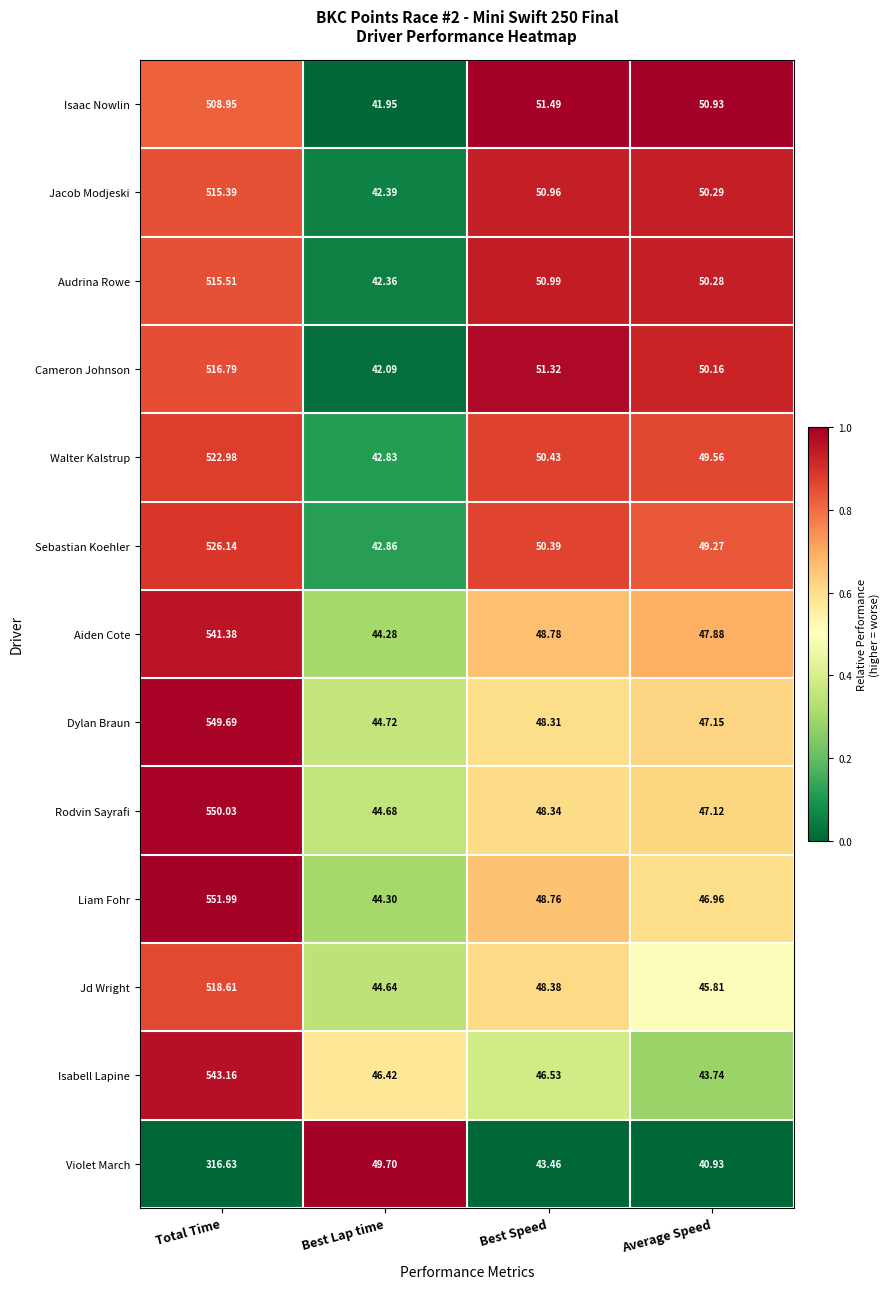

Which series has the largest total across all categories?

Liam Fohr